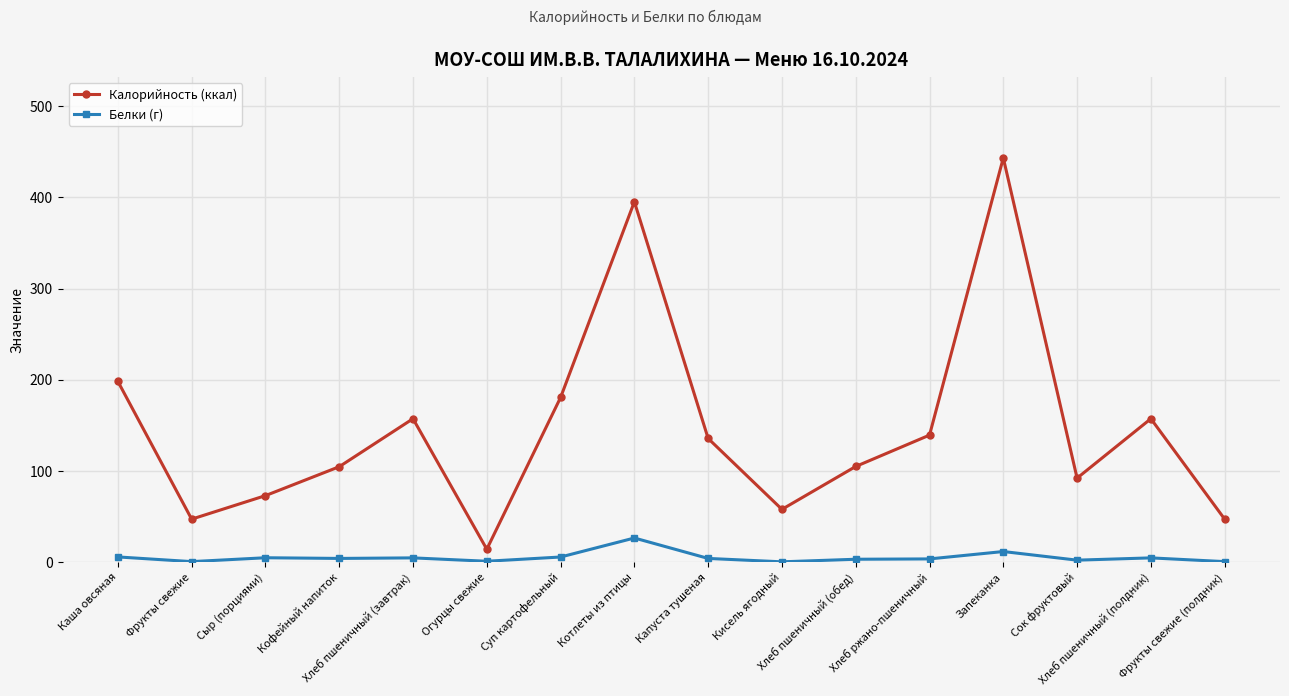

What is the highest value of the Белки (г) series?

26.3